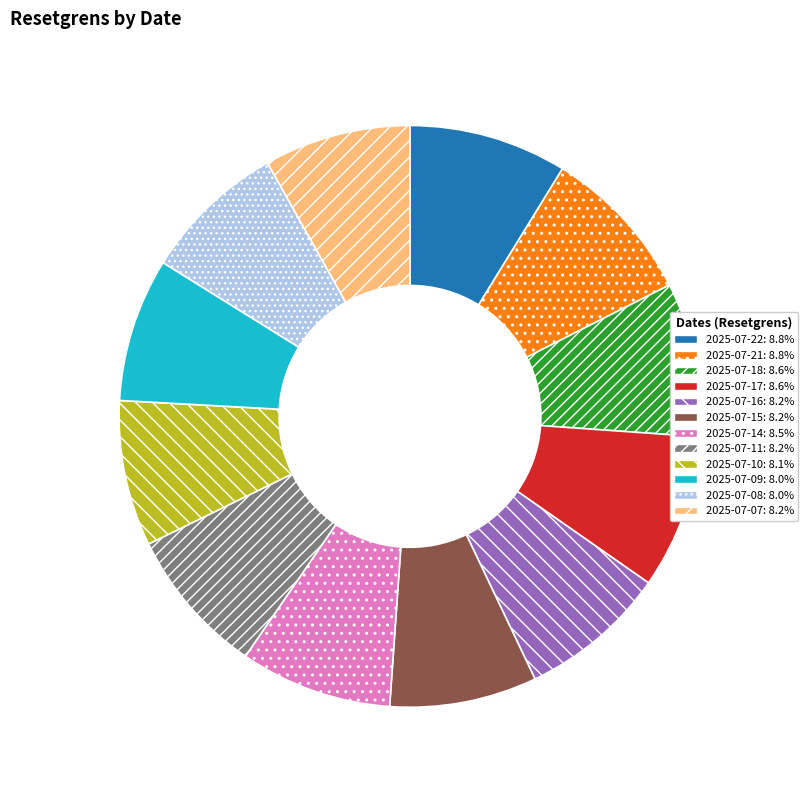

Do 2025-07-07 and 2025-07-14 together represent more than half of the pie?

No